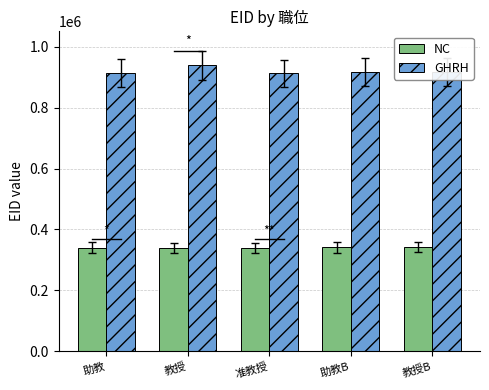

How many NC values are between 340105 and 341263?

3